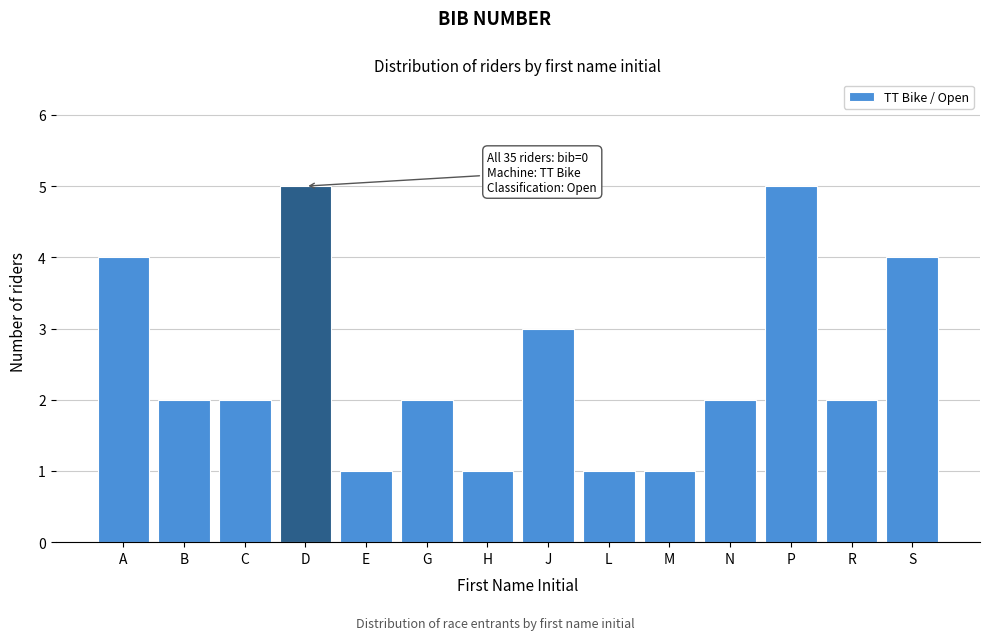

Reading left to right, list all the values displayed in this chart.

4	2	2	5	1	2	1	3	1	1	2	5	2	4